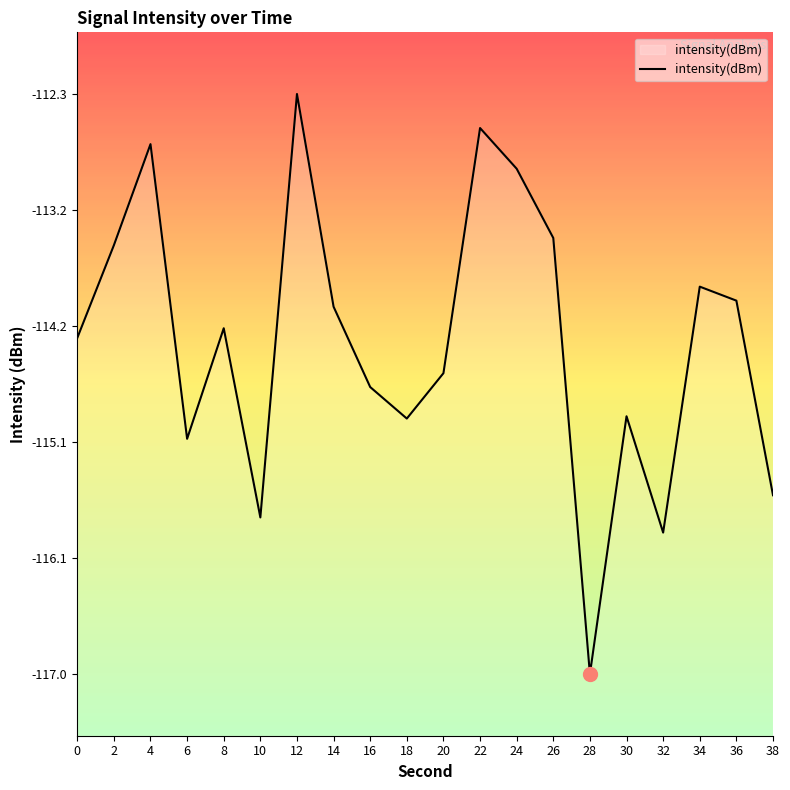

Reading right to left, list all the values displayed in this chart.

-115.5	-114.0	-113.9	-115.8	-114.9	-117.0	-113.5	-112.9	-112.6	-114.6	-114.9	-114.7	-114.0	-112.3	-115.7	-114.2	-115.1	-112.7	-113.5	-114.3